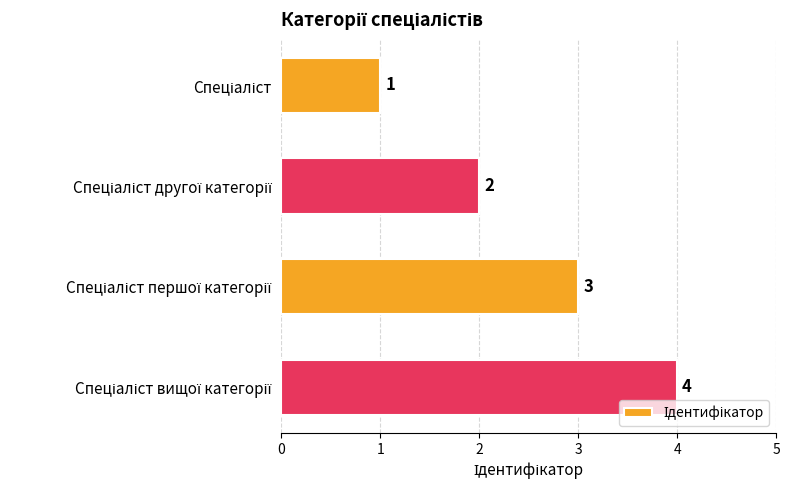

How many values are between 2 and 4?

3